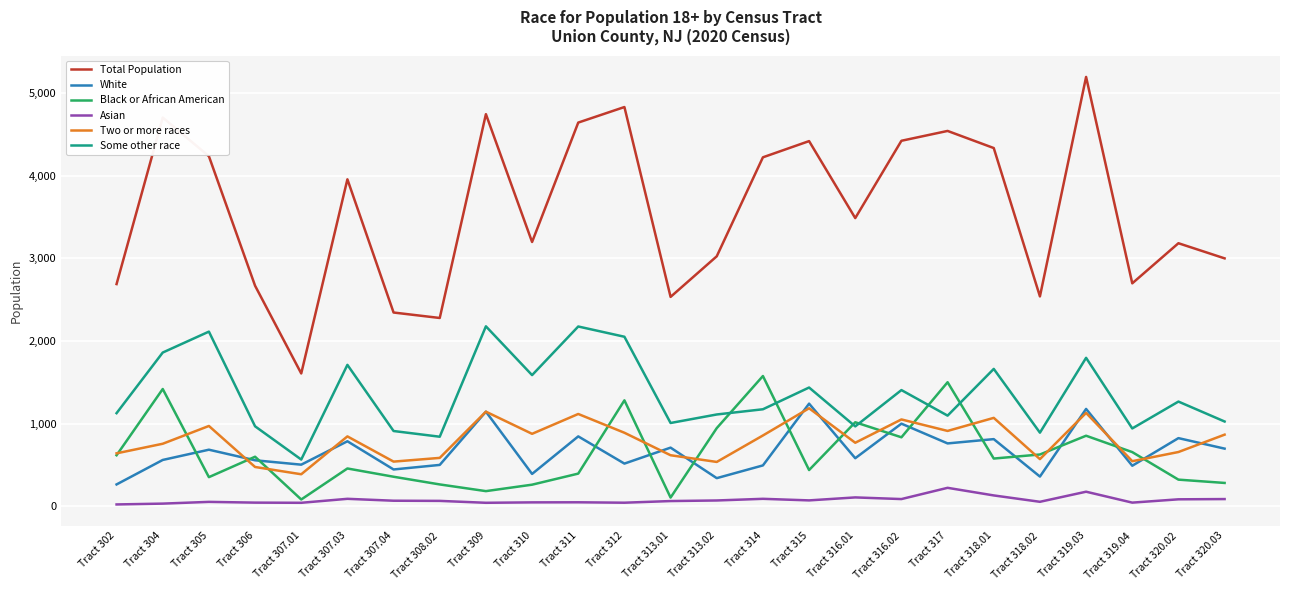

True or false: Black or African American and Total Population cross at least once.

False